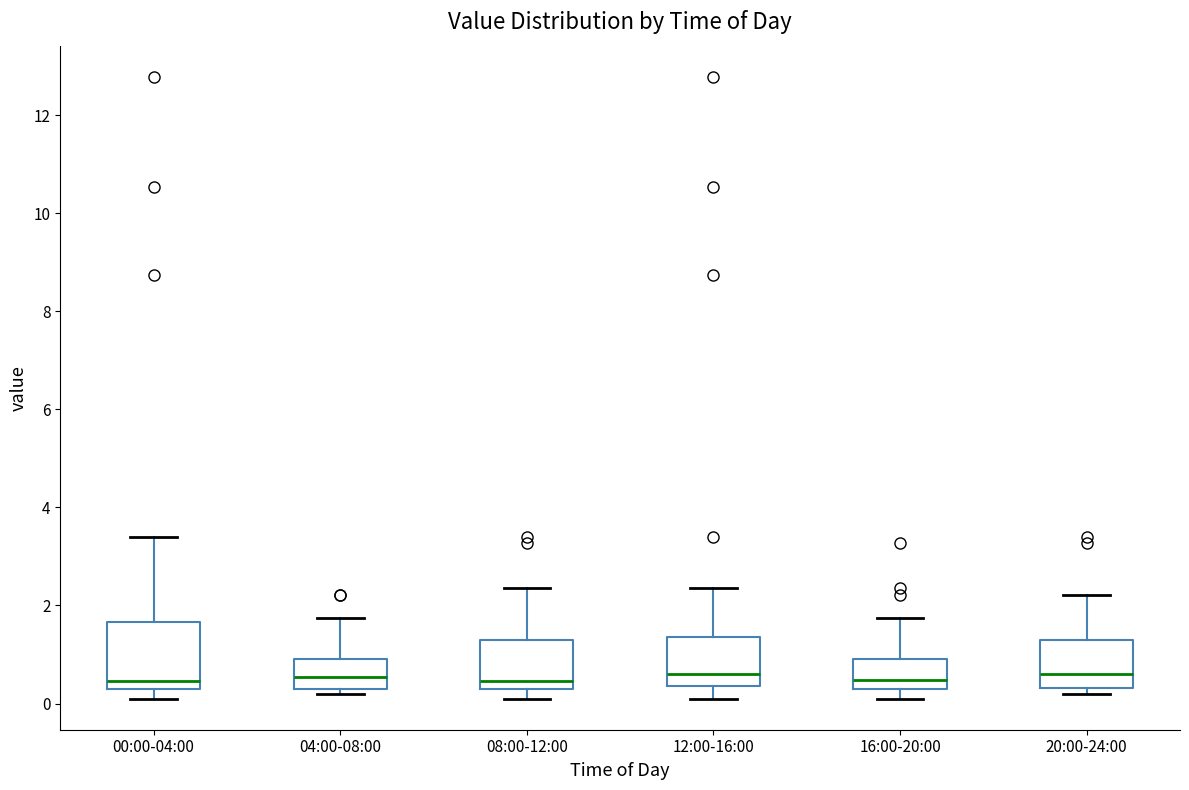

Reading left to right, transcribe this box plot: for each box, give where its median line is, the range the box spans, and where its two whiskers end, as read against the y-axis. The values are not printed on the chart, so give them approximately, as read against the axis.

00:00-04:00: median 0.4 (just above the box's lower edge), box 0.4 to 1.6, whiskers 0.2 to 3.4
04:00-08:00: median 0.6, box 0.4 to 1.0, whiskers 0.2 to 1.8
08:00-12:00: median 0.4 (just above the box's lower edge), box 0.4 to 1.2, whiskers 0.2 to 2.4
12:00-16:00: median 0.6, box 0.4 to 1.4, whiskers 0.2 to 2.4
16:00-20:00: median 0.4 (just above the box's lower edge), box 0.4 to 1.0, whiskers 0.2 to 1.8
20:00-24:00: median 0.6, box 0.4 to 1.2, whiskers 0.2 to 2.2